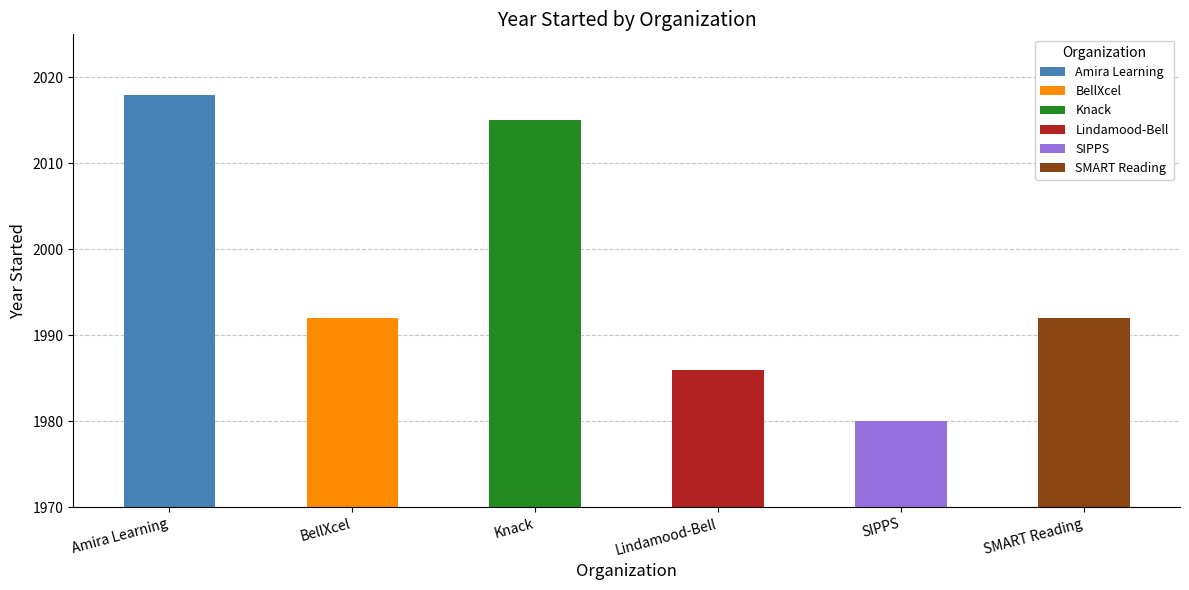

Which has a higher value, SIPPS or SMART Reading?

SMART Reading